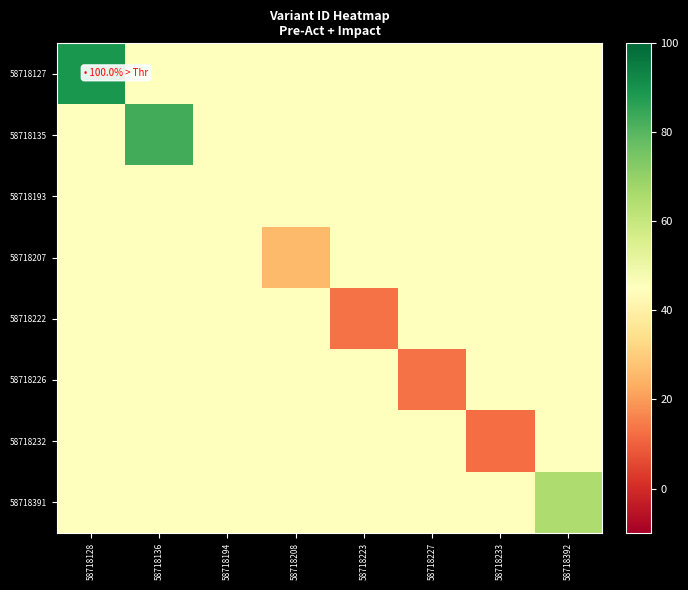

Which series has the largest range (max minus min)?

58718127